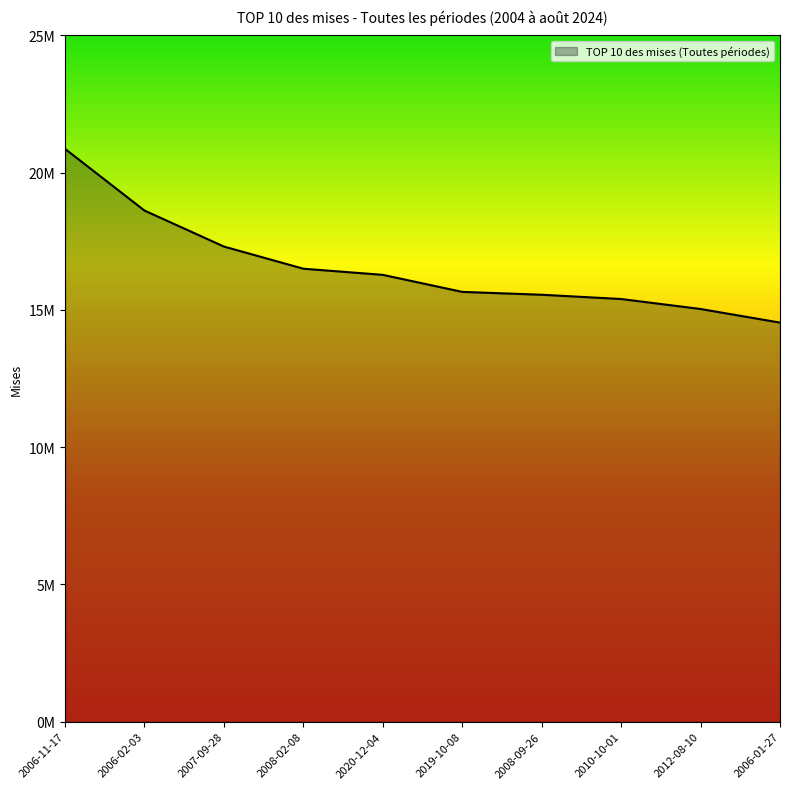

Does the chart display data point markers on the line(s)?

No